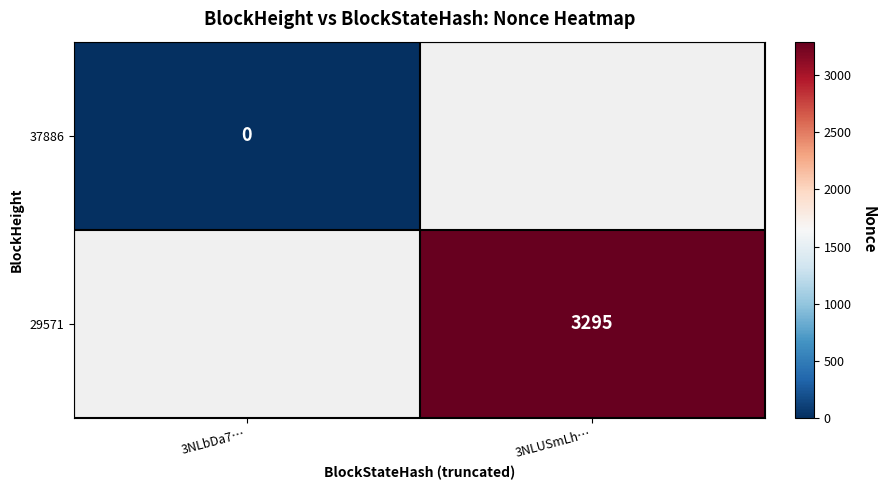

The 29571 series shows 3295 at 3NLUSmLh…. True or false?

True